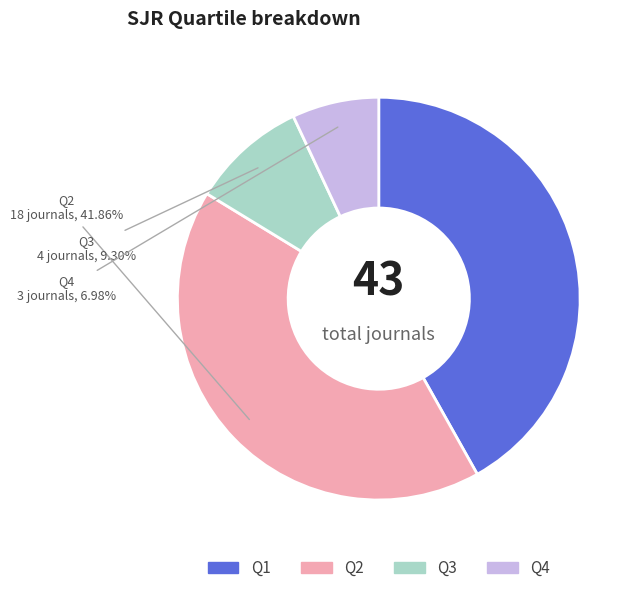

What is the smallest slice in the pie chart?

Q4